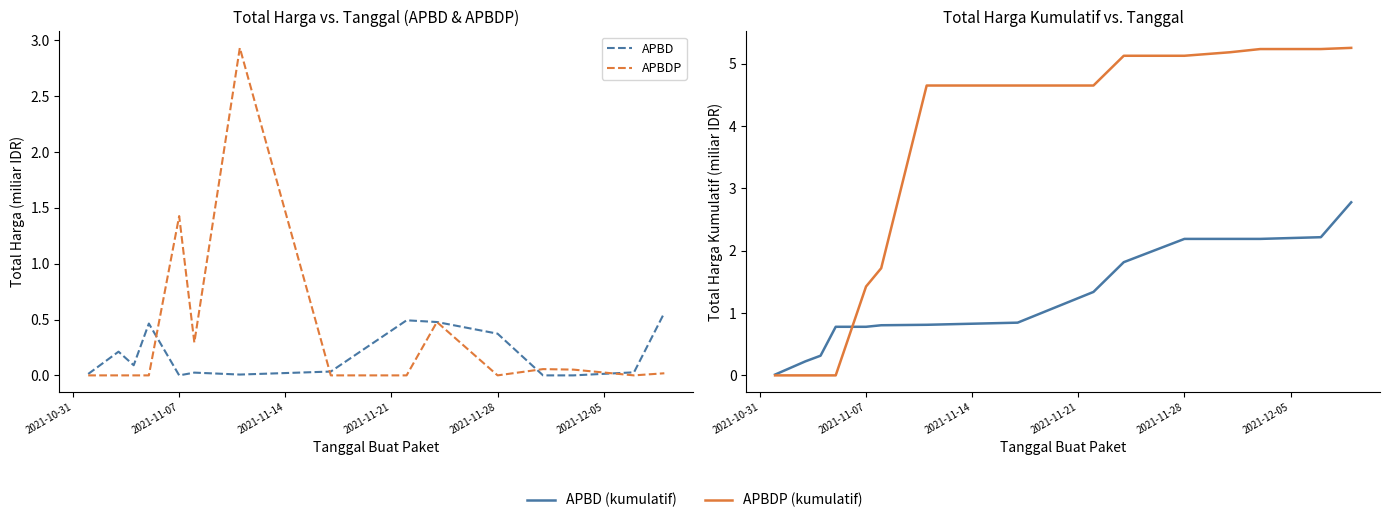

How many distinct data groups are displayed?

4